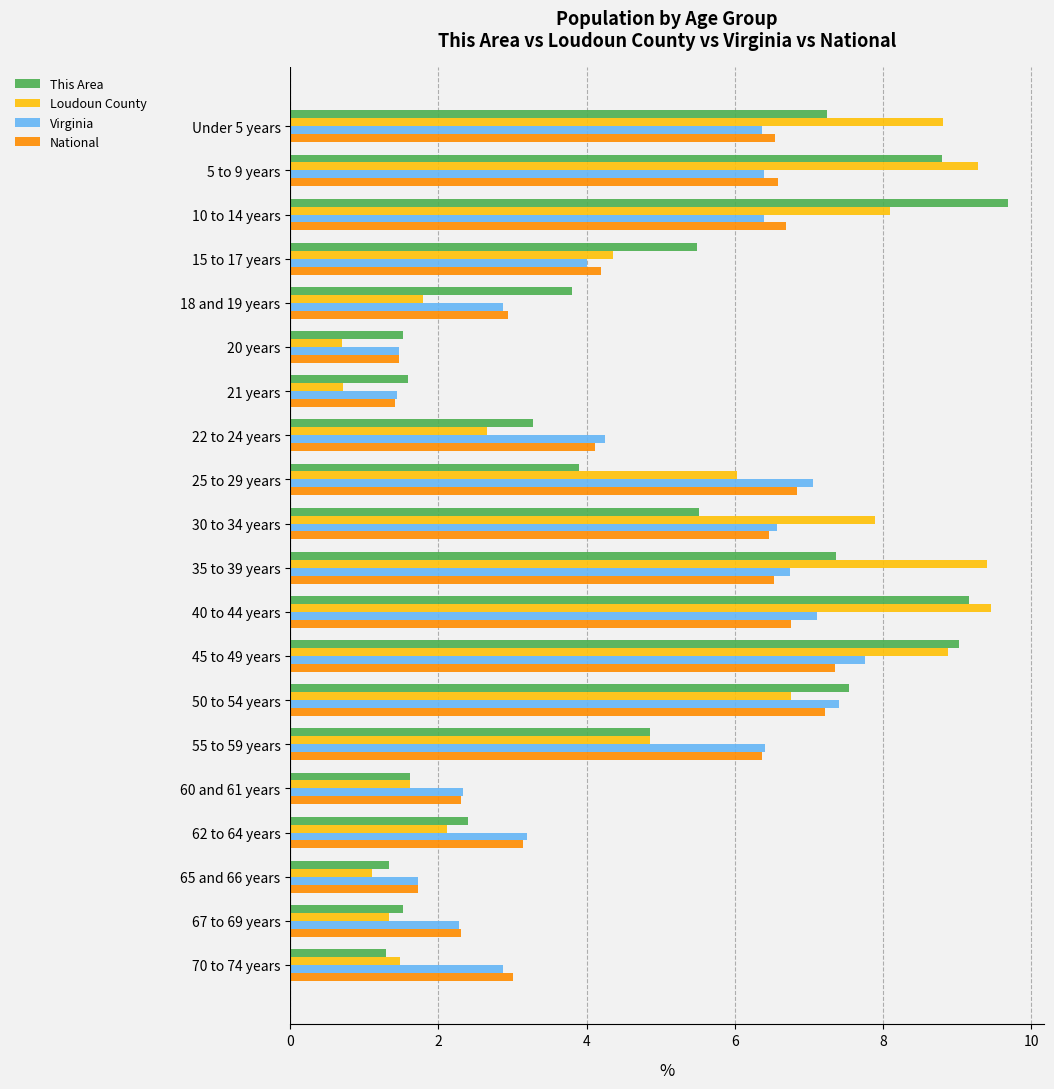

What is the difference between the maximum and minimum values in the National series?

5.9